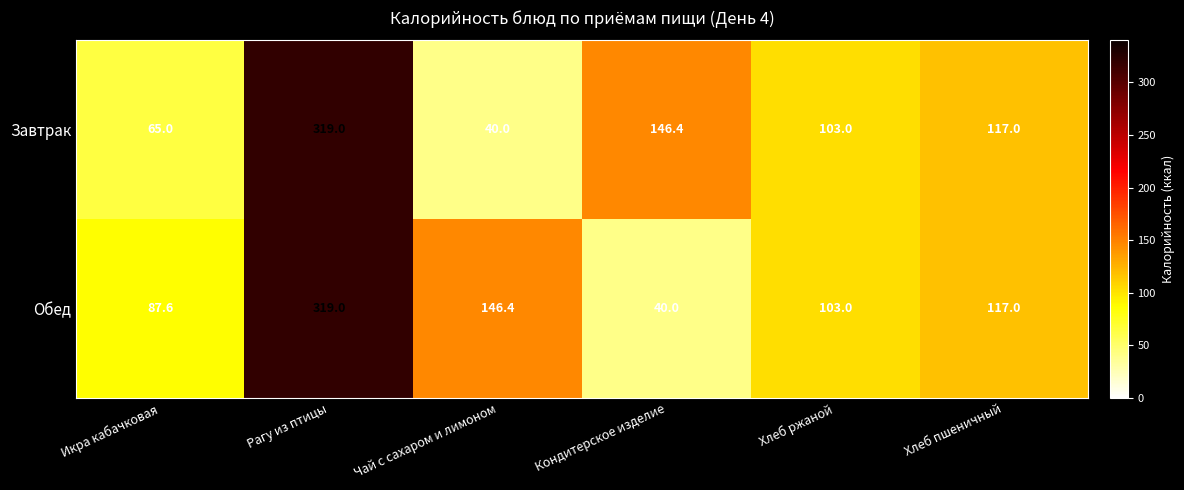

At which label is Завтрак closest to 179?

Кондитерское изделие